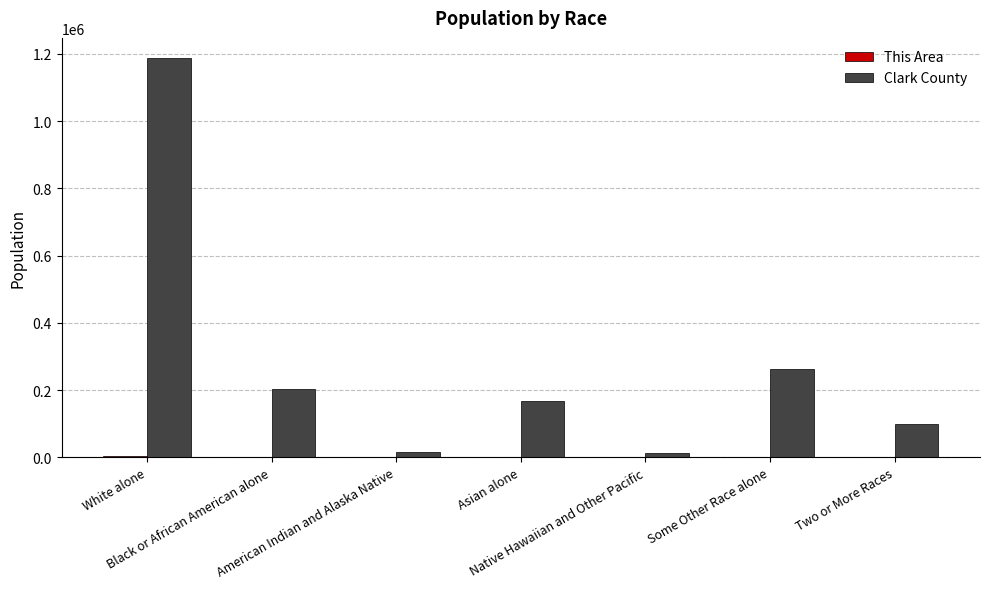

Which series has the largest total across all categories?

Clark County